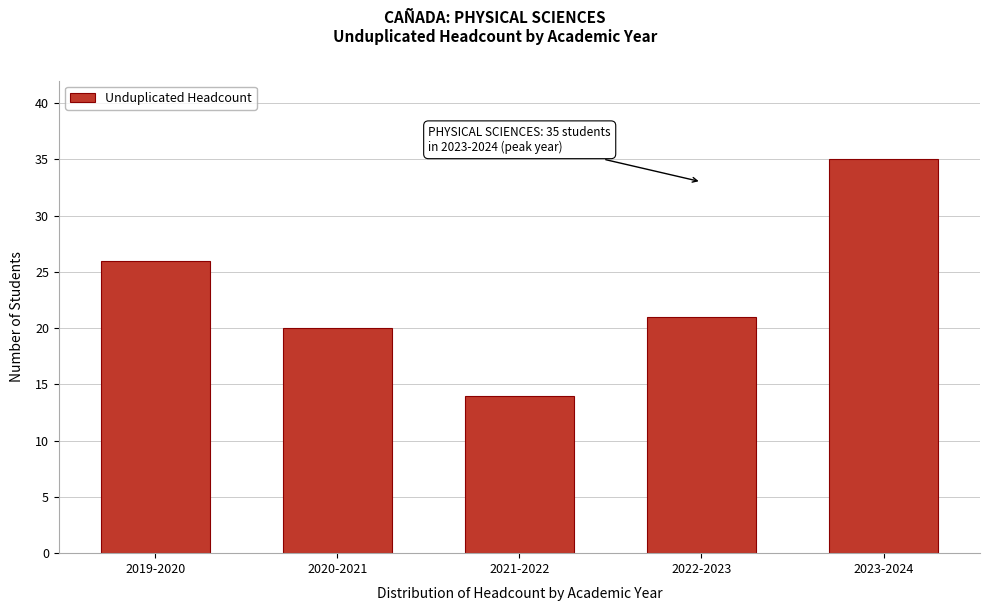

Reading left to right, what are all the values shown in this chart?

26	20	14	21	35